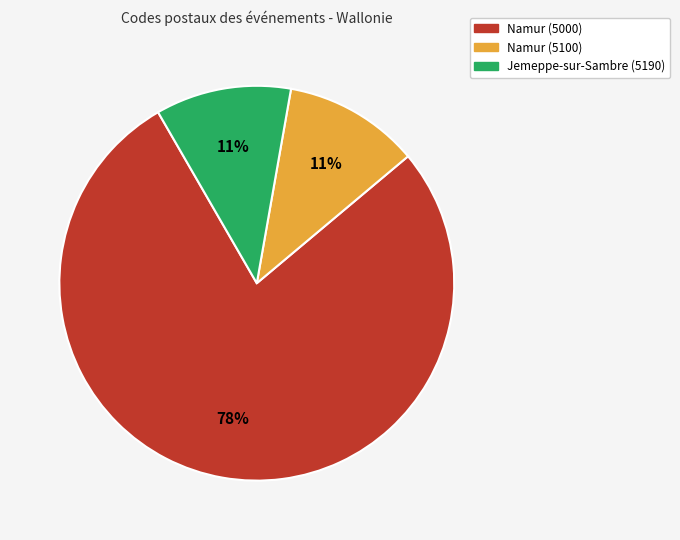

How many slices are in this pie chart?

3